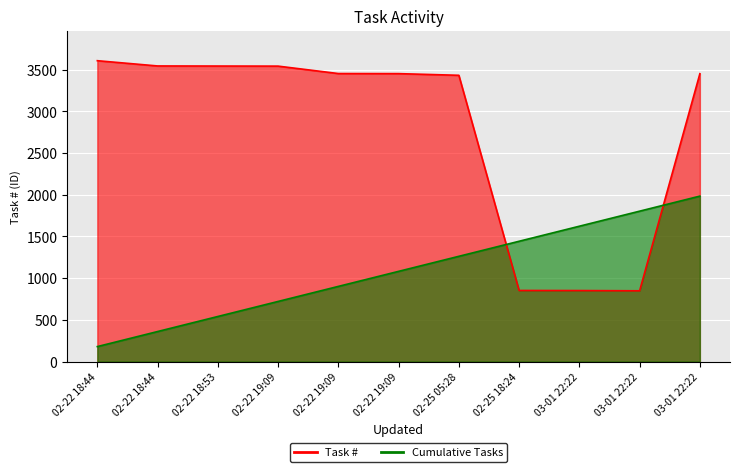

How many lines are shown in the chart?

1